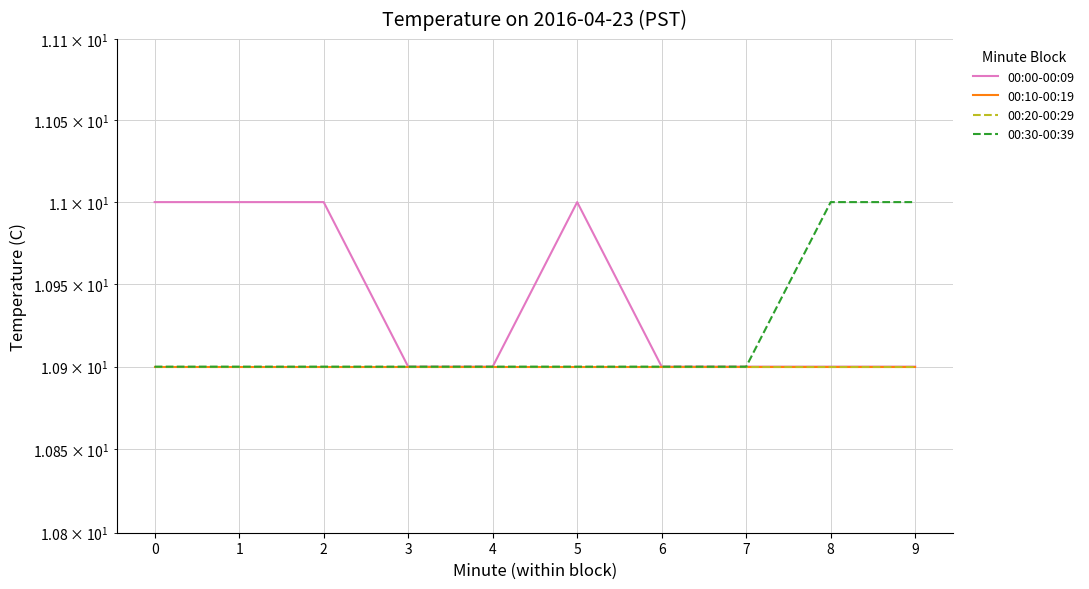

True or false: 00:30-00:39 has more than 0 points higher than both neighbors.

False